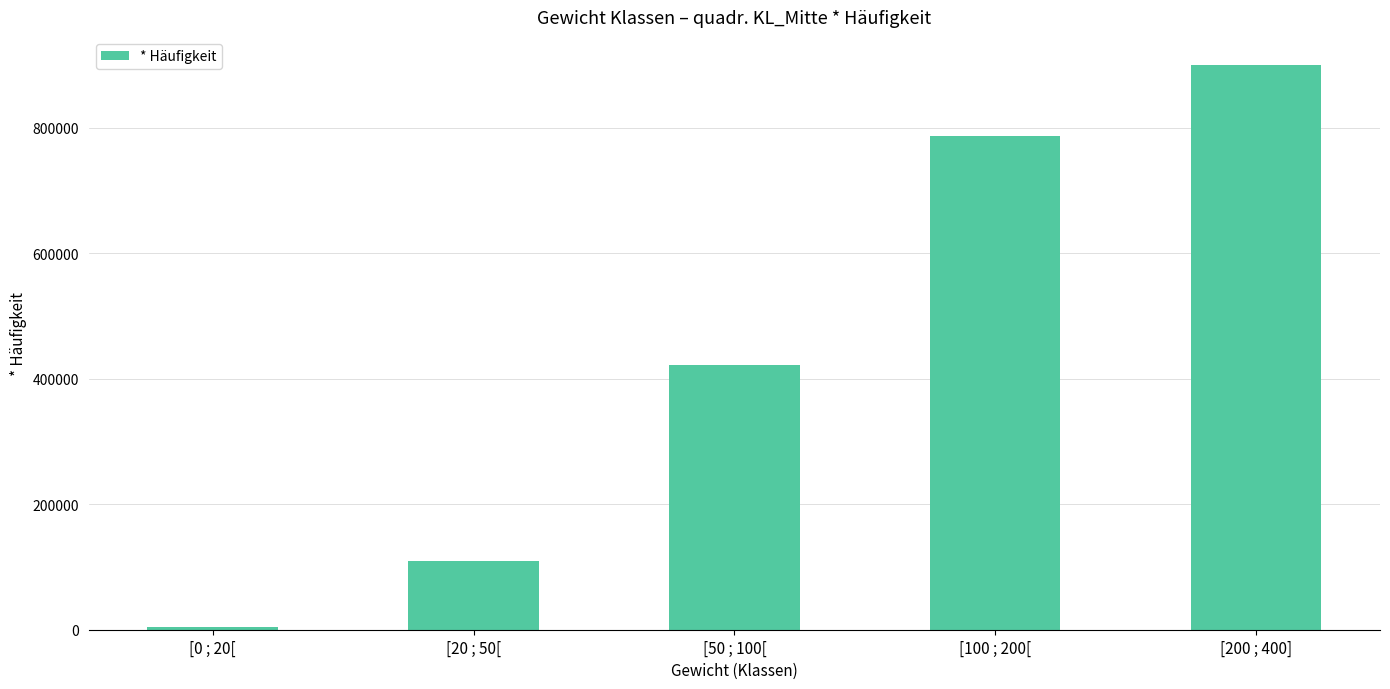

Reading left to right, extract all data points from this chart.

[0 ; 20[=4000	[20 ; 50[=110250	[50 ; 100[=421875	[100 ; 200[=787500	[200 ; 400]=900000